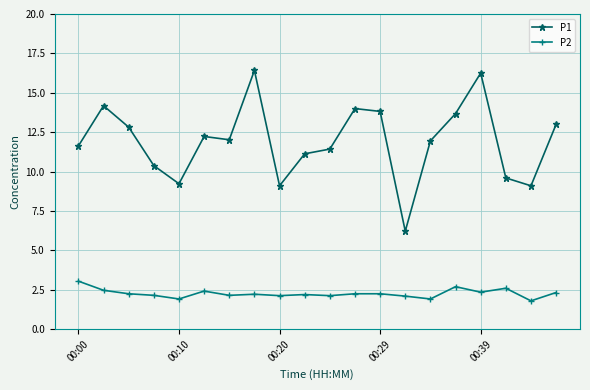

Which series has the largest range (max minus min)?

P1